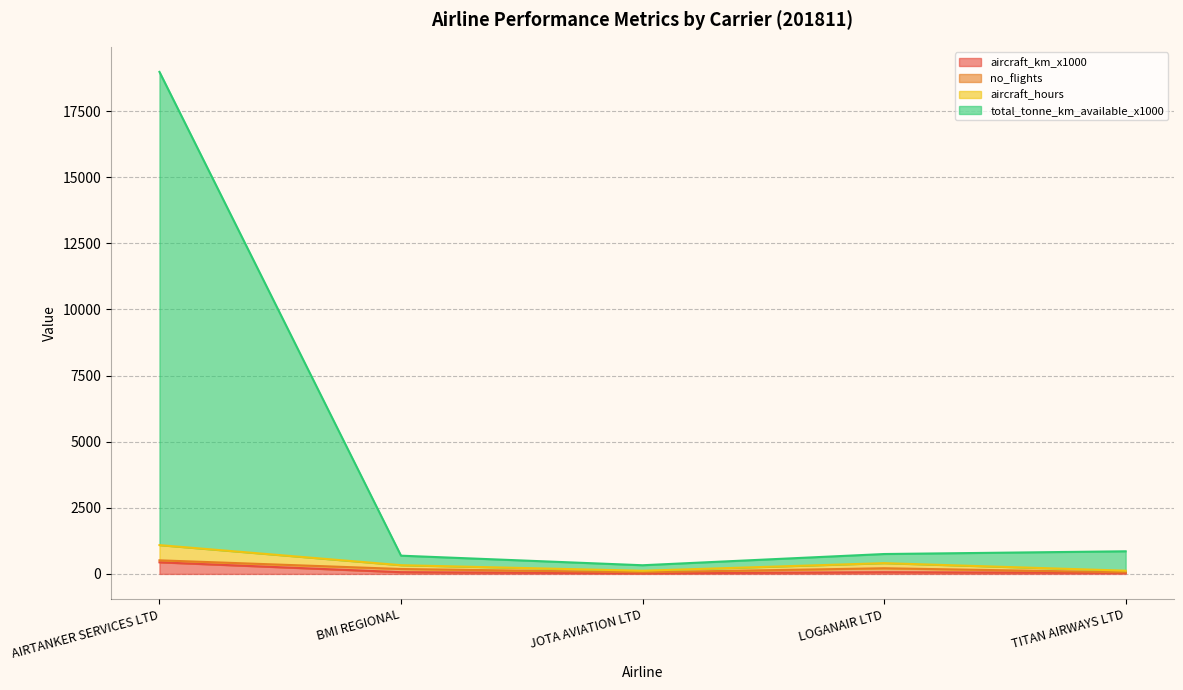

The value of aircraft_hours at TITAN AIRWAYS LTD is 122.5. True or false?

True